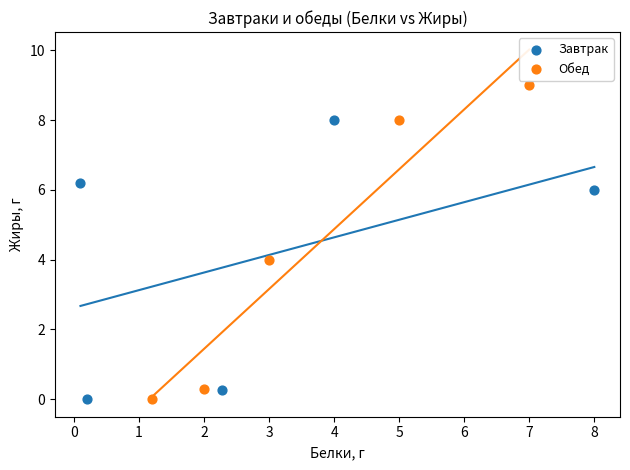

Which series reaches the maximum Y coordinate?

Обед